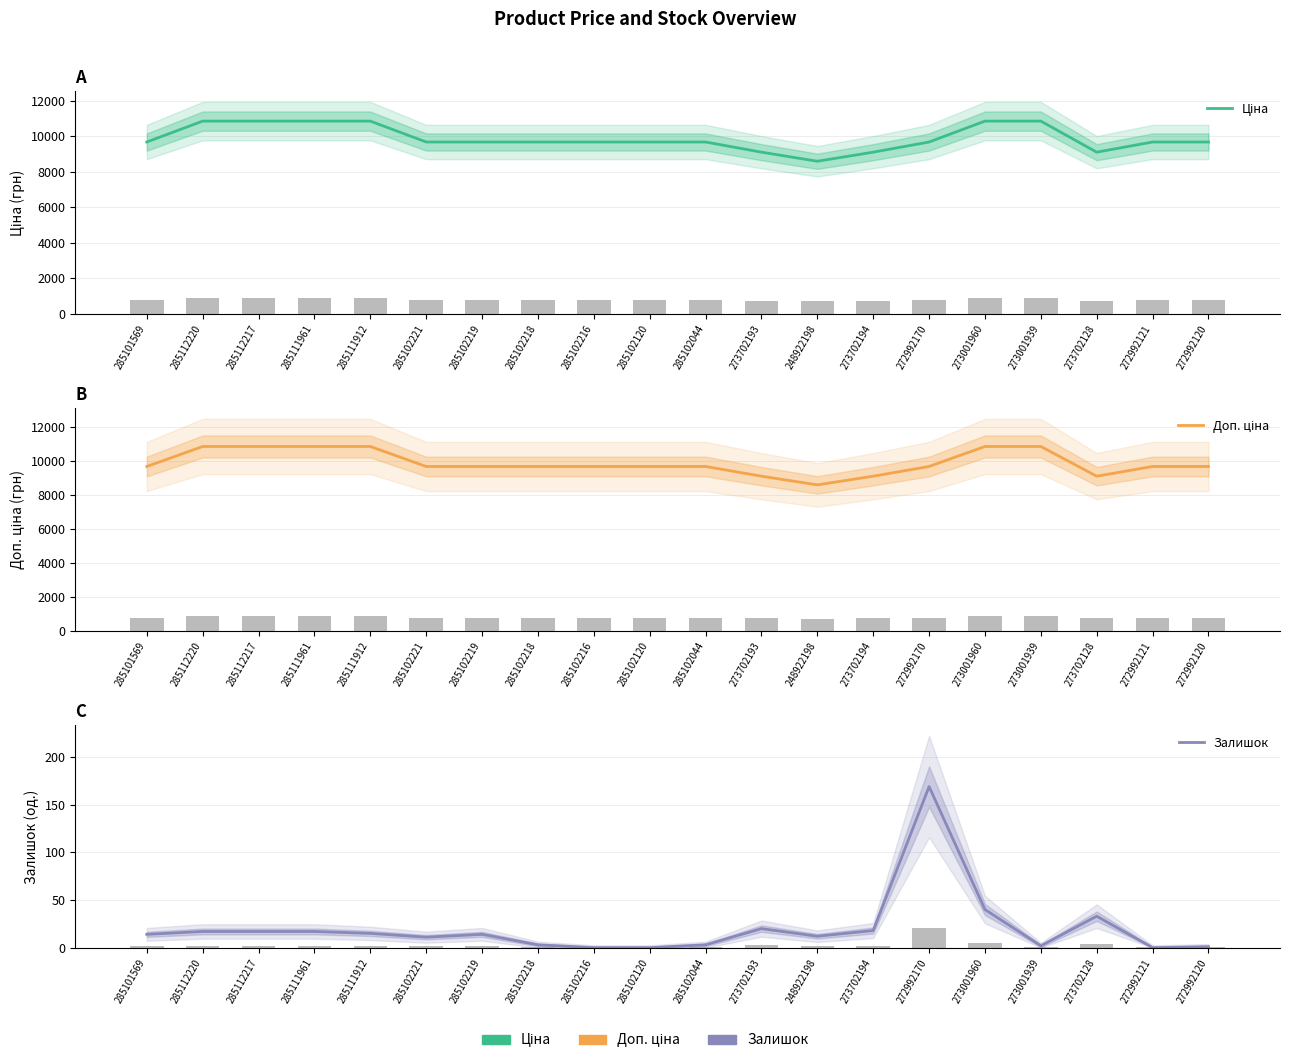

How many groups of bars are there?

20